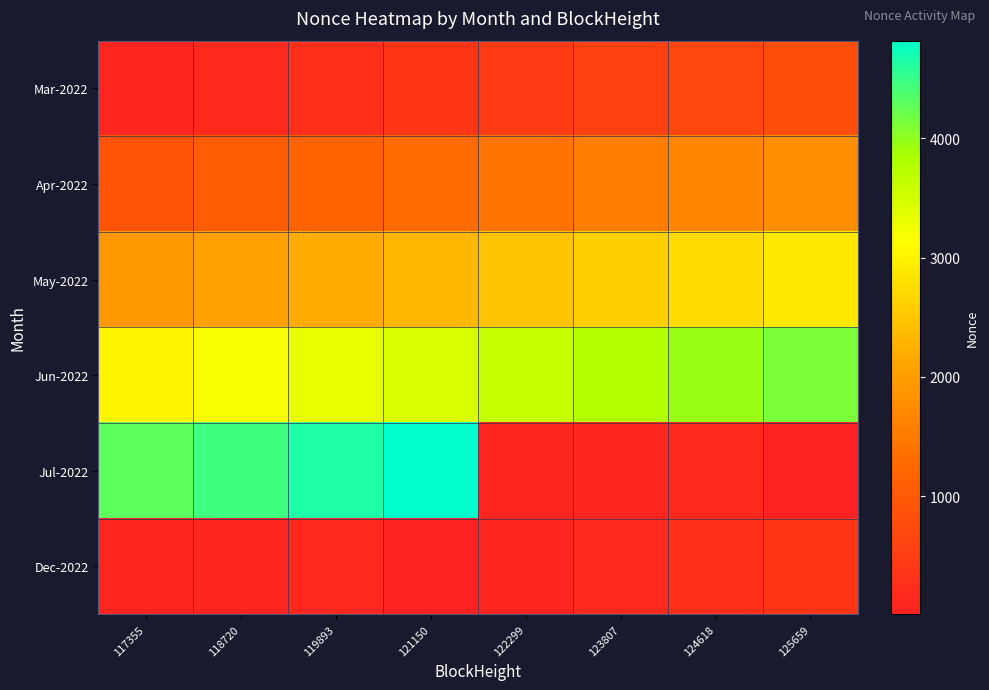

What is the spread (max minus min) of values at 122299?

3538